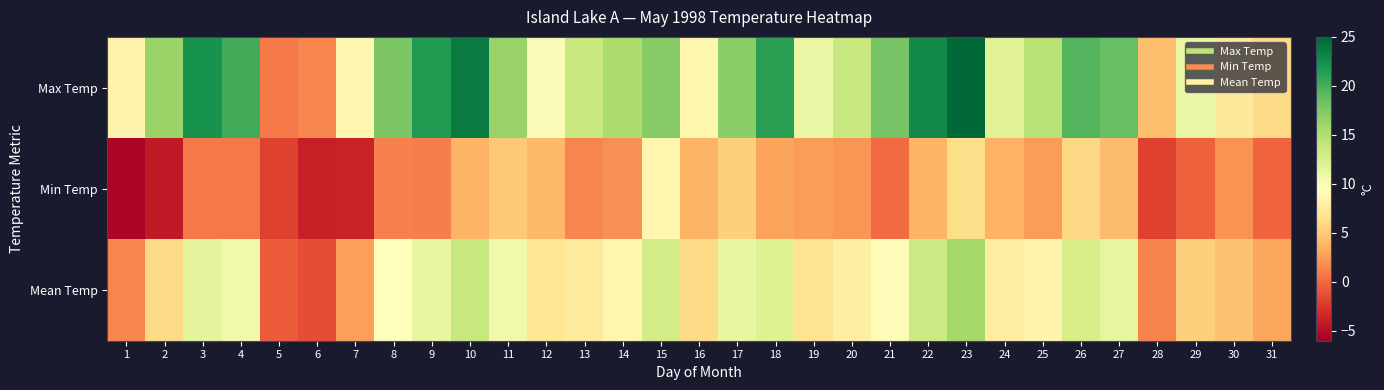

At which category is the sum across all series the highest?

23